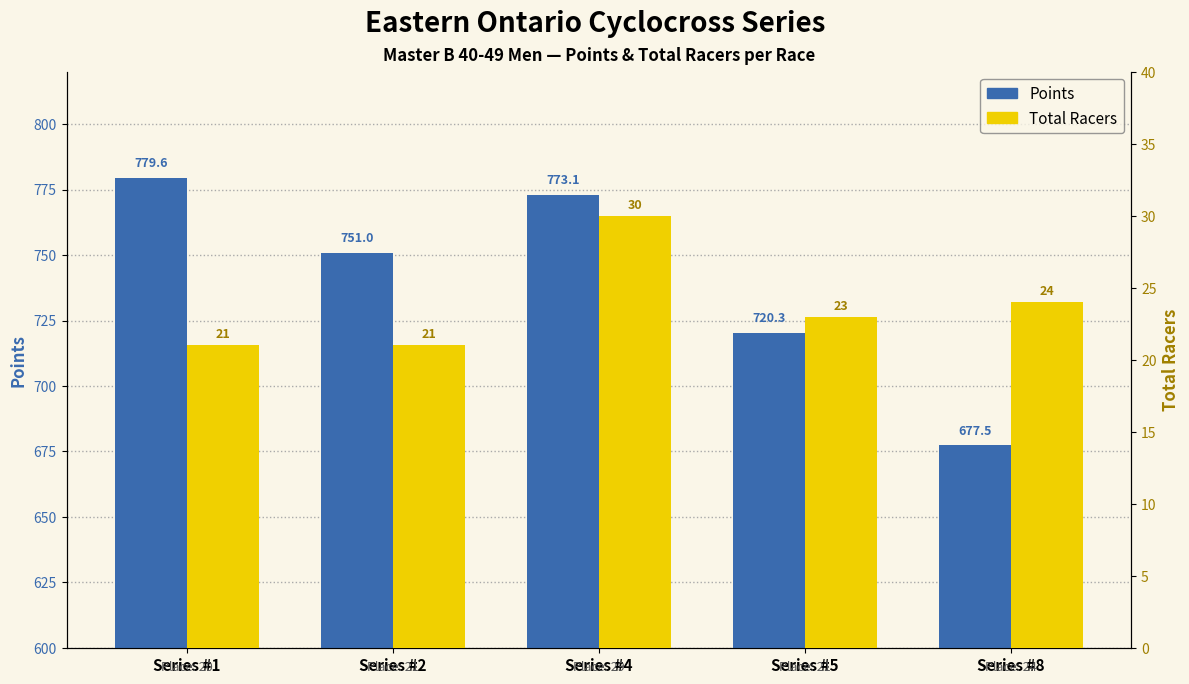

Which series has the largest range (max minus min)?

Points